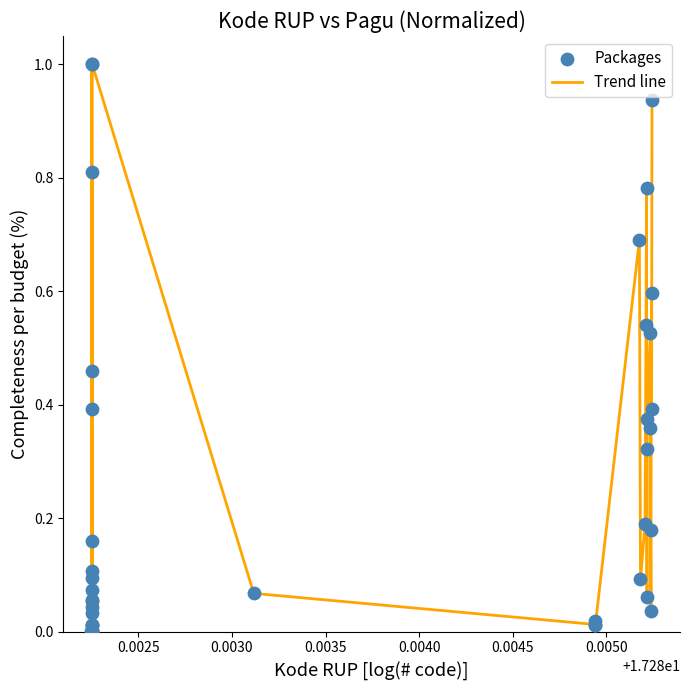

What is the difference between the maximum and minimum values?

1.0